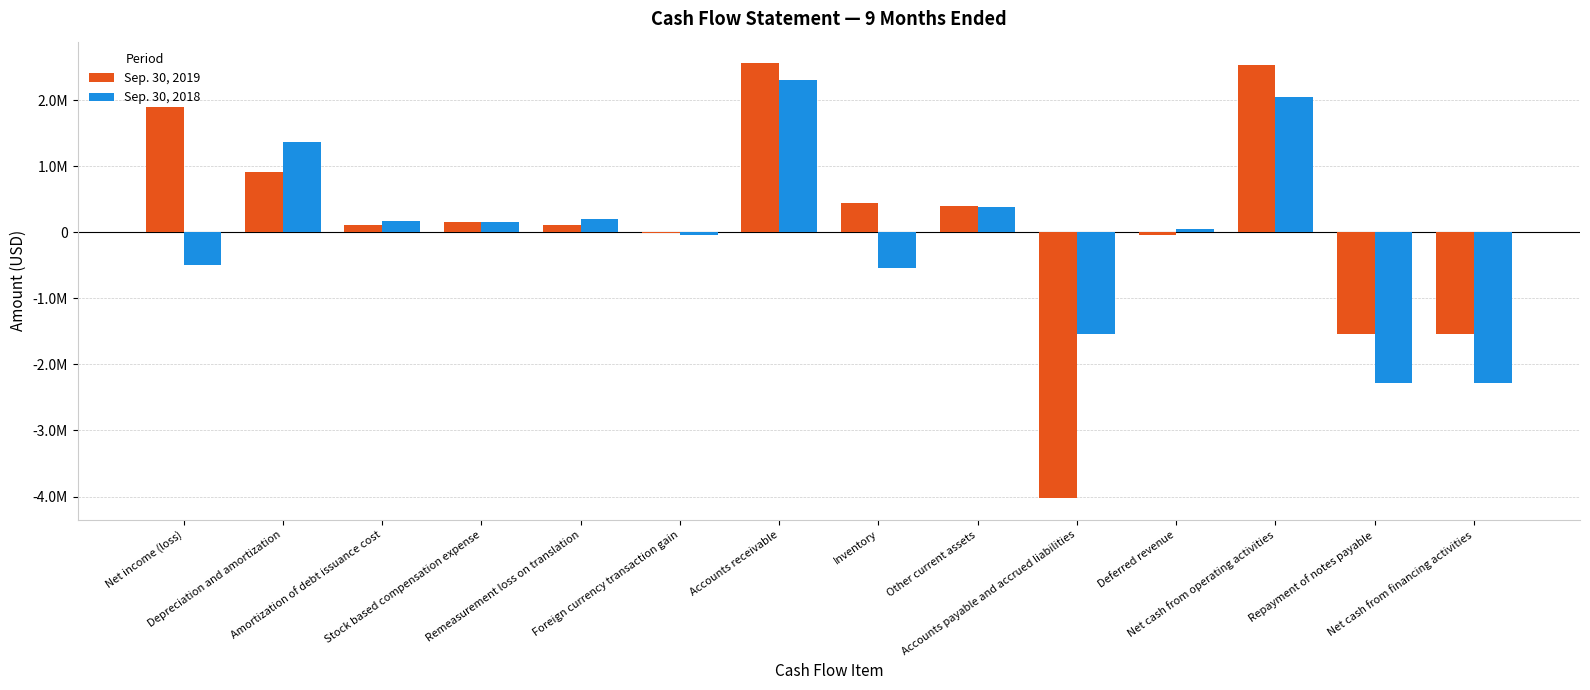

Which has a higher value, Other current assets or Deferred revenue?

Other current assets